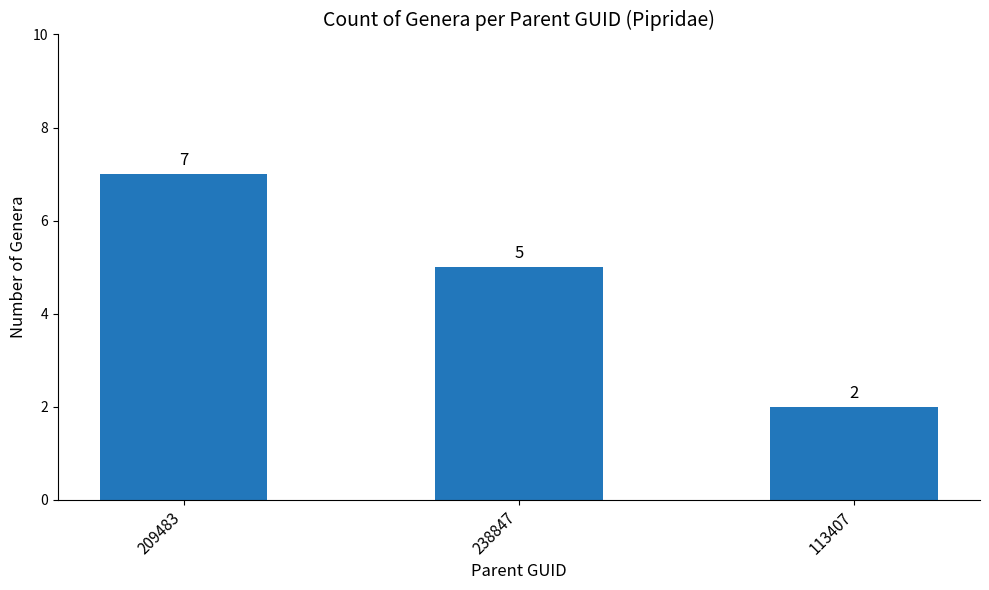

What is the smallest value displayed?

2